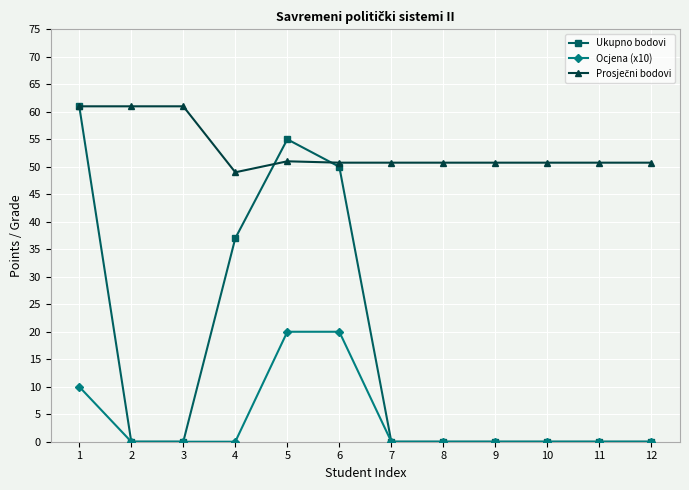

Does the chart have visible grid lines?

Yes